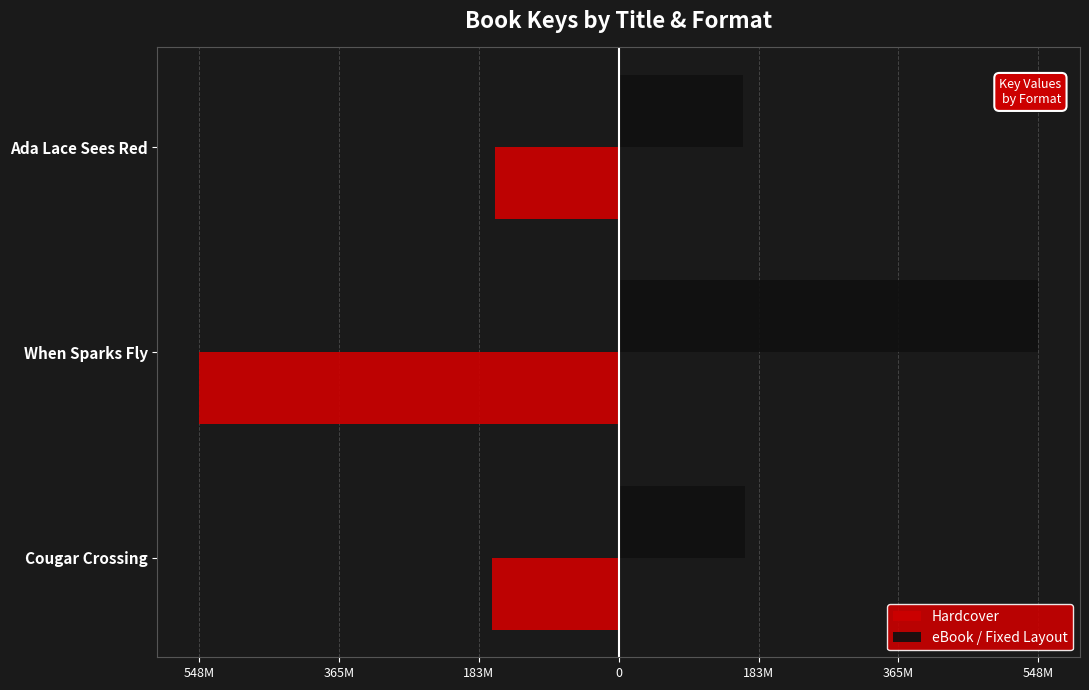

What are all the series names shown in the legend?

Hardcover, eBook / Fixed Layout